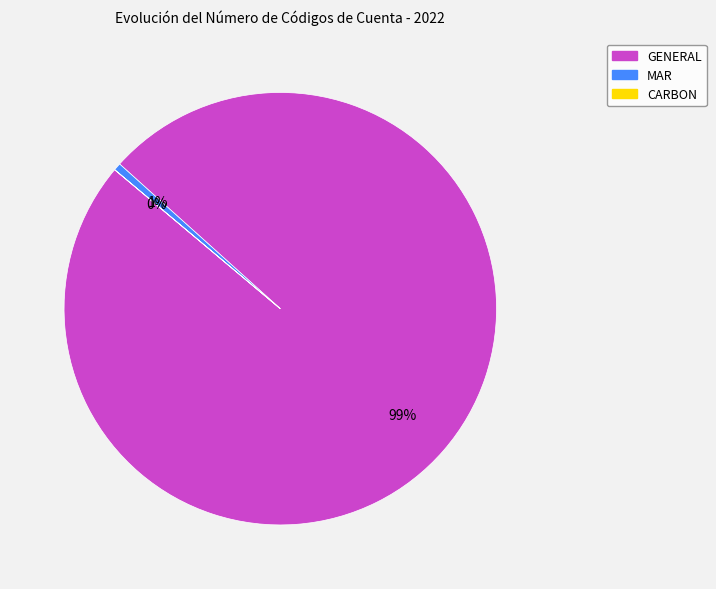

What percentage is the MAR slice, to the nearest percent?

1%